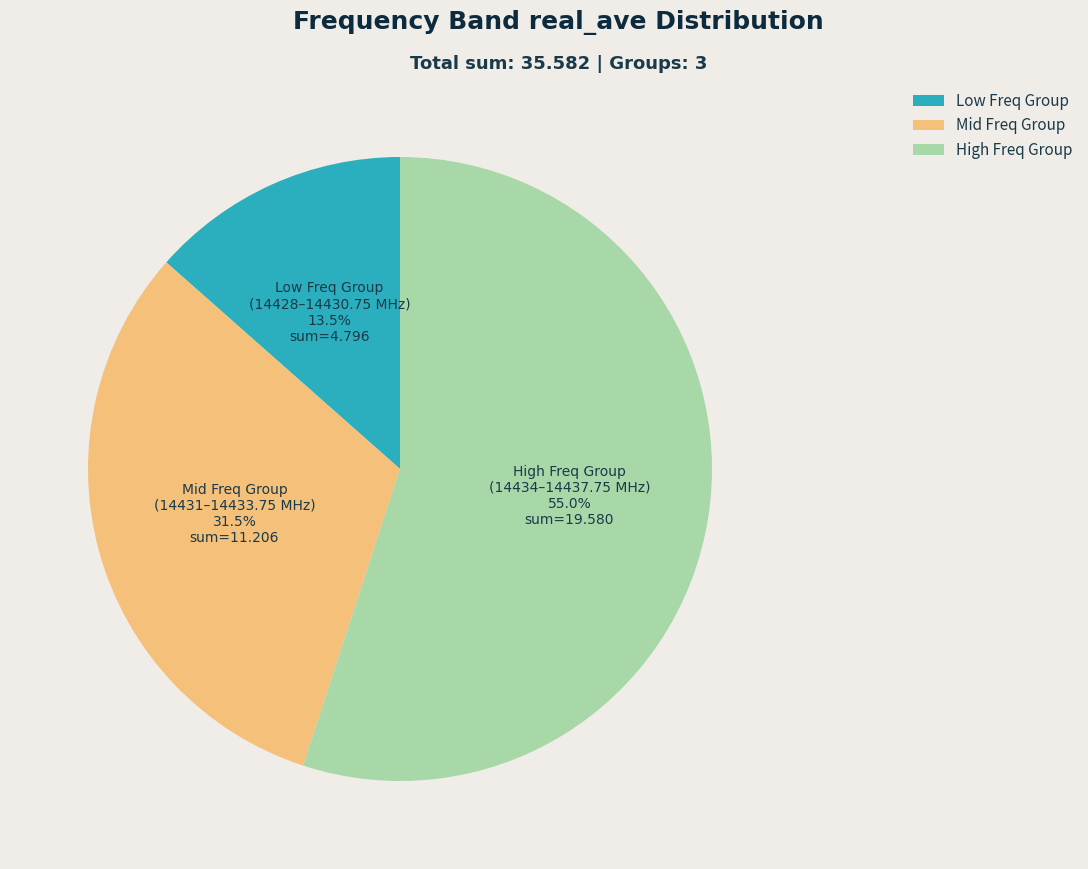

Do Low Freq Group and Mid Freq Group together represent more than half of the pie?

No